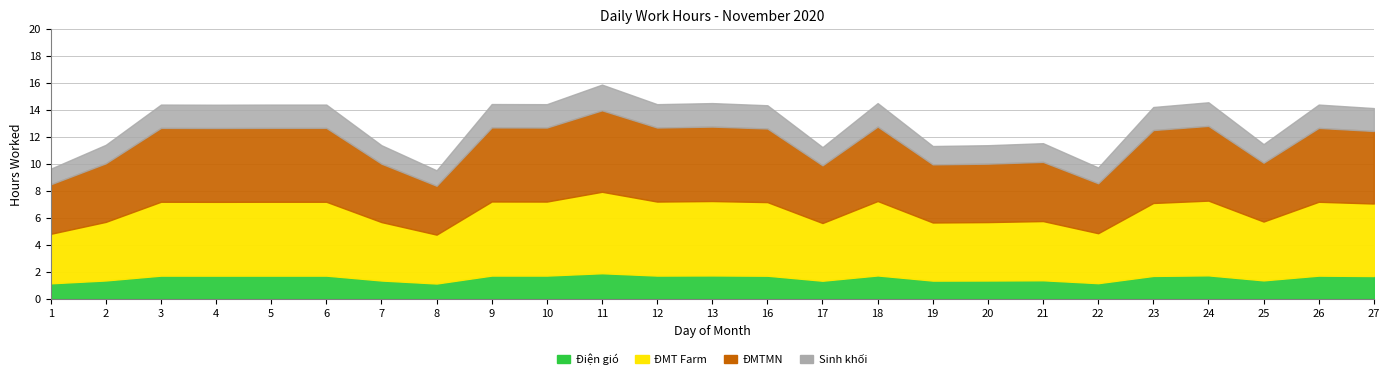

At which category is the sum across all series the highest?

11